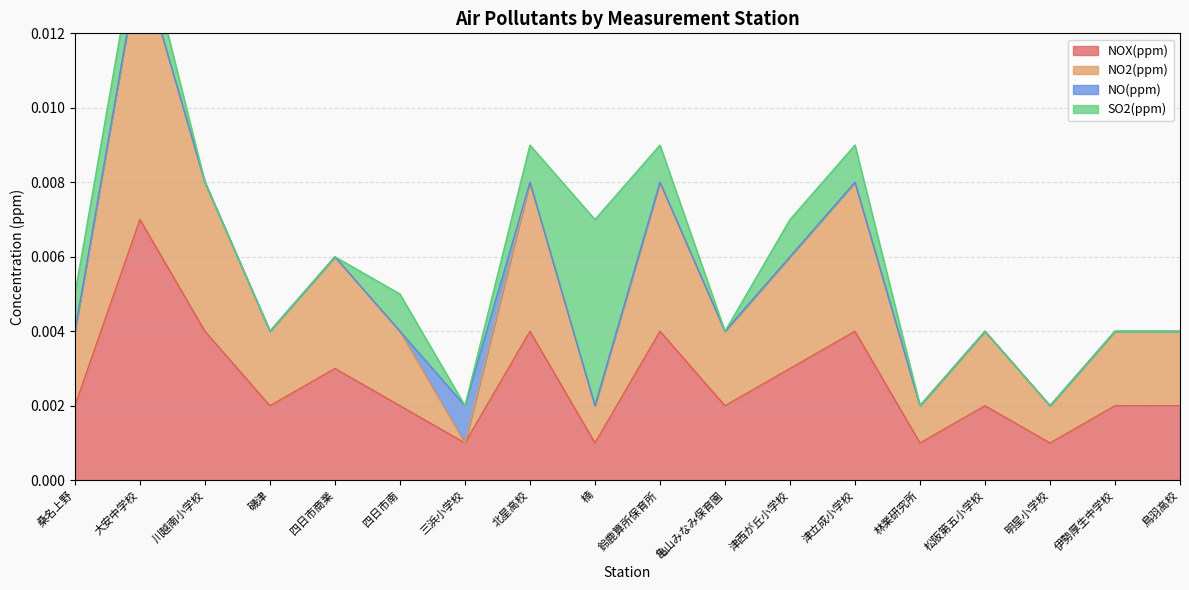

How many categories are shown in the chart?

18